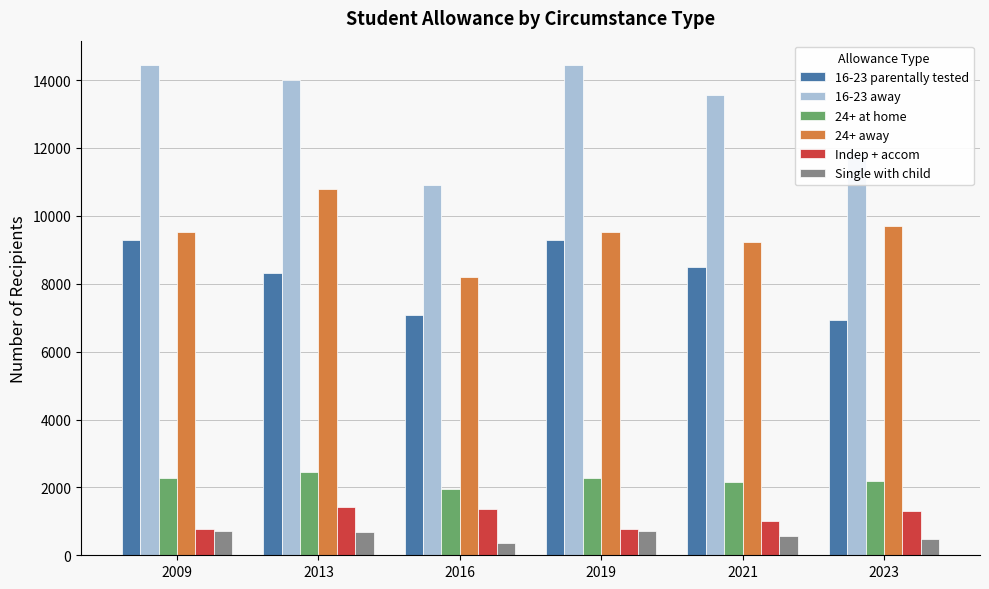

What is the lowest value of the 24+ at home series?

1953